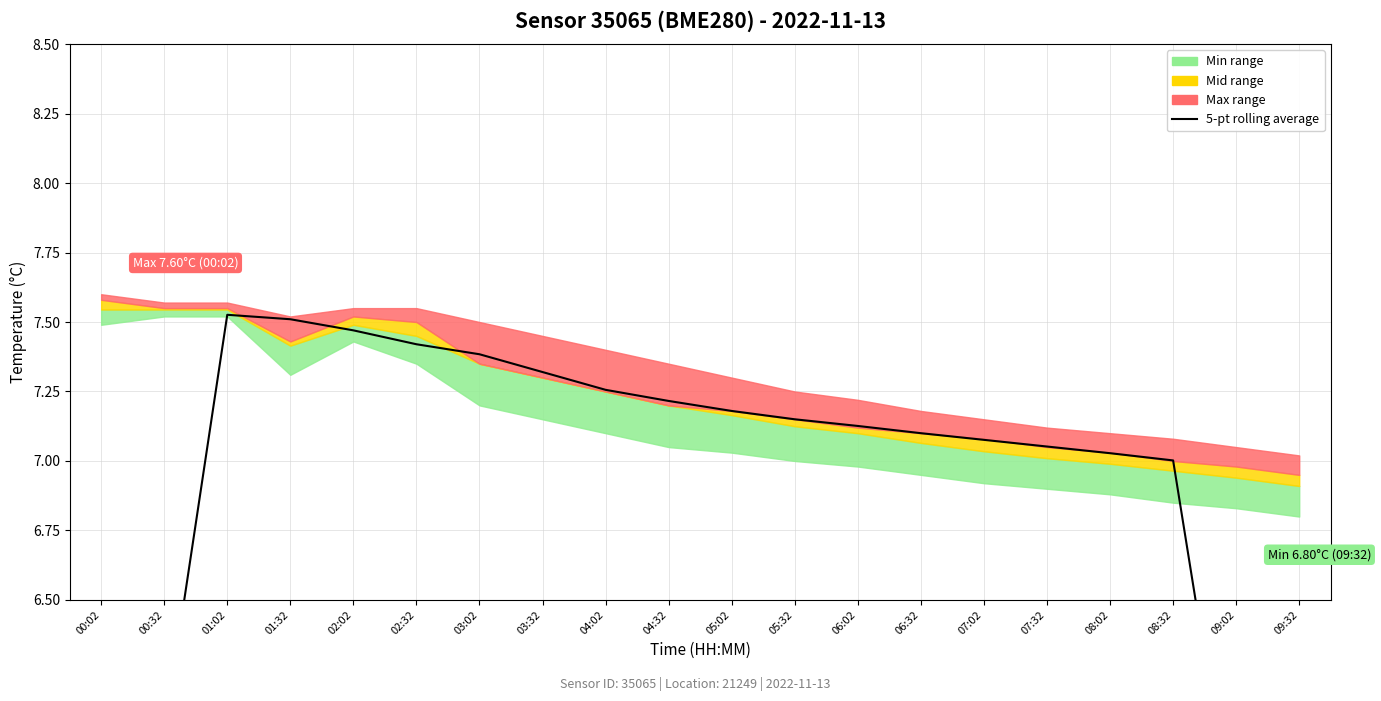

What is the label of the 17th point from the right?

01:32